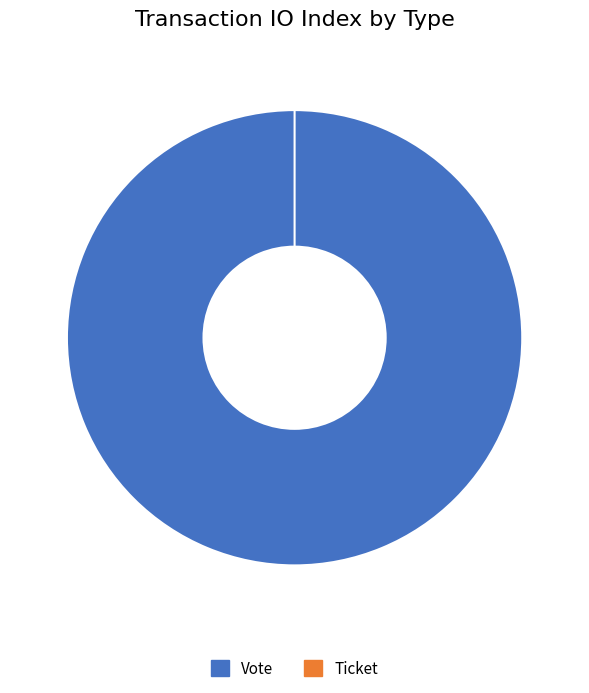

Which has a higher value, Ticket or Vote?

Vote